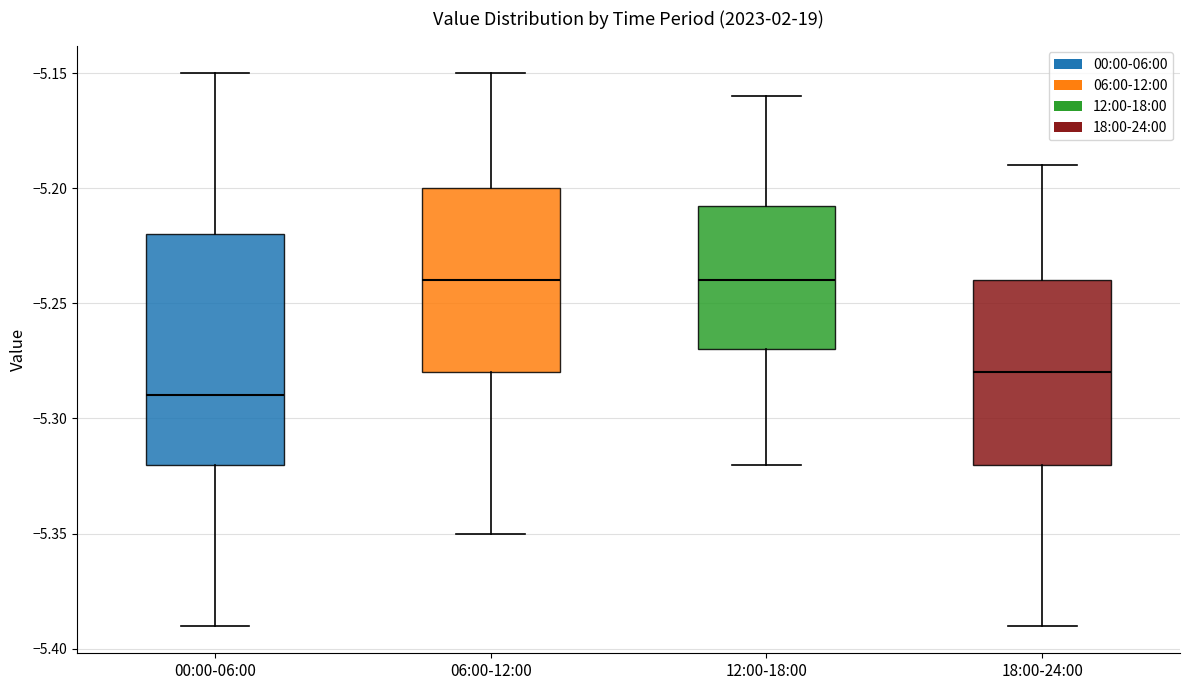

Comparing the boxes themselves (not the whiskers), which one is the tallest?

00:00-06:00